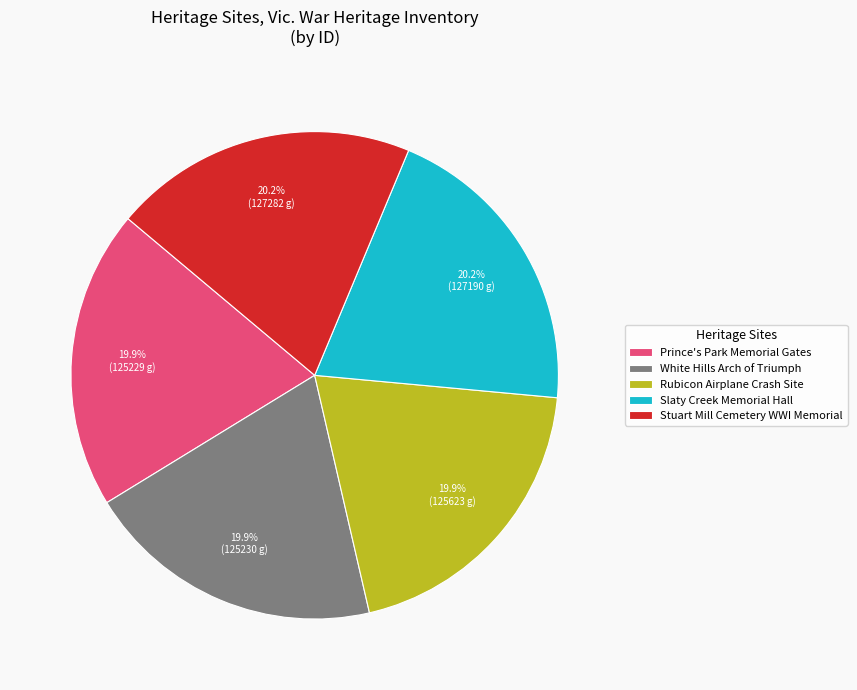

What percentage is the Stuart Mill Cemetery WWI Memorial slice, to the nearest percent?

20%